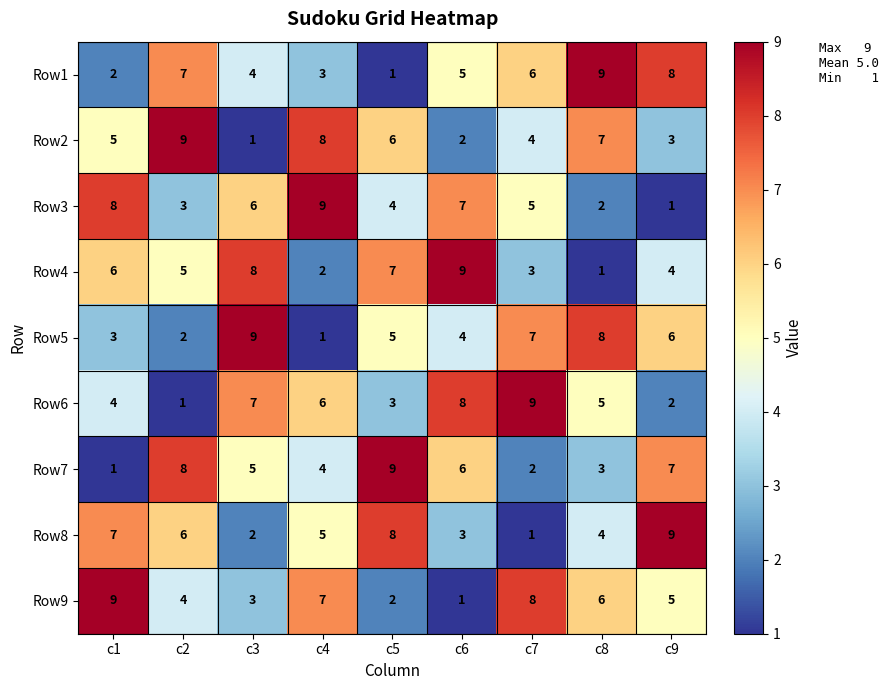

Where does the Row3 series first go above 5?

c1